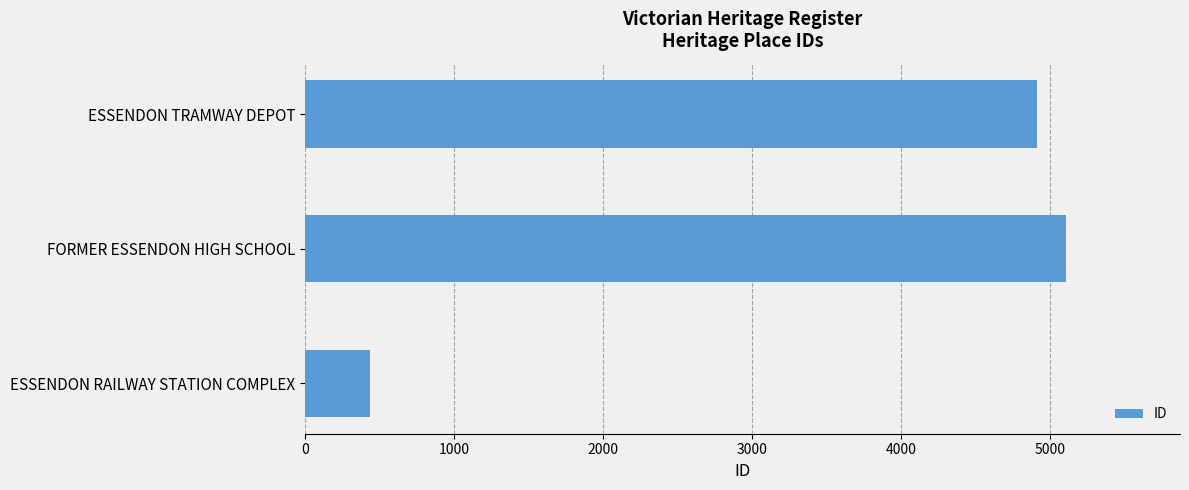

Does the chart contain any negative values?

No